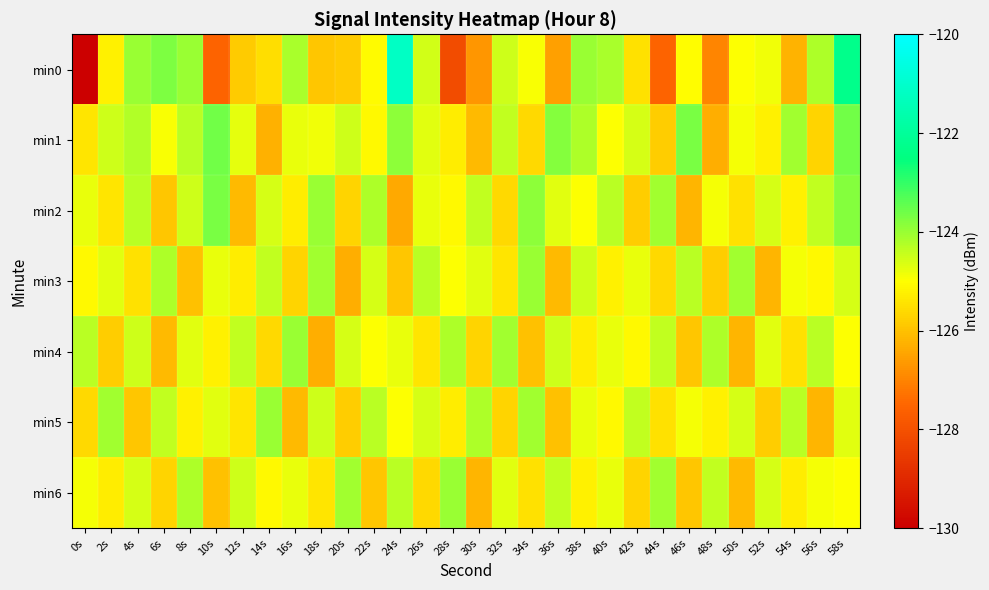

At 0s, list the series in order from largest to smallest.

min4, min2, min6, min3, min1, min5, min0